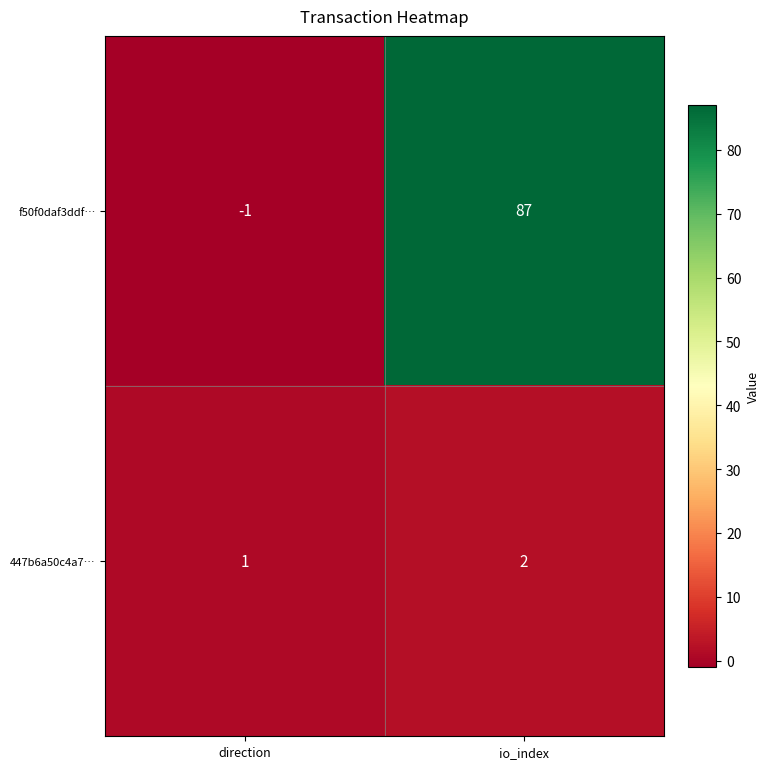

At which label is f50f0daf3ddf… closest to 43?

direction